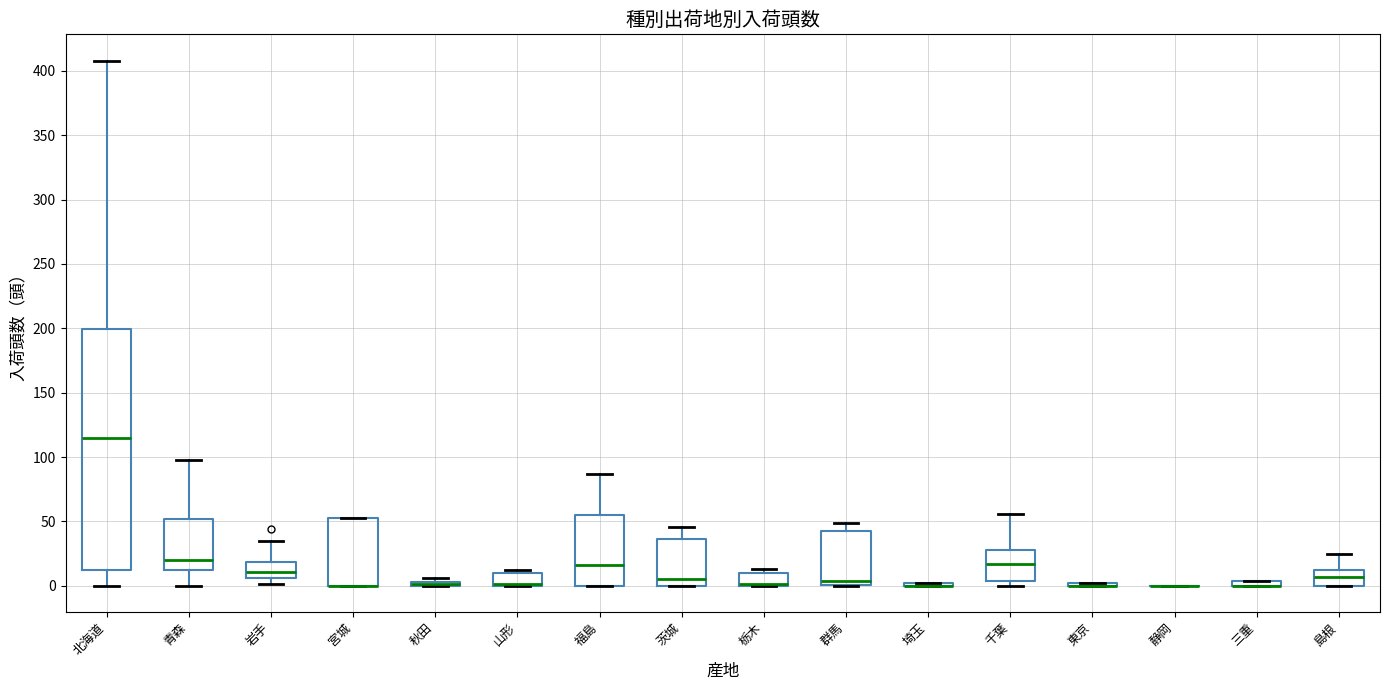

Comparing the boxes themselves (not the whiskers), which one is the tallest?

北海道